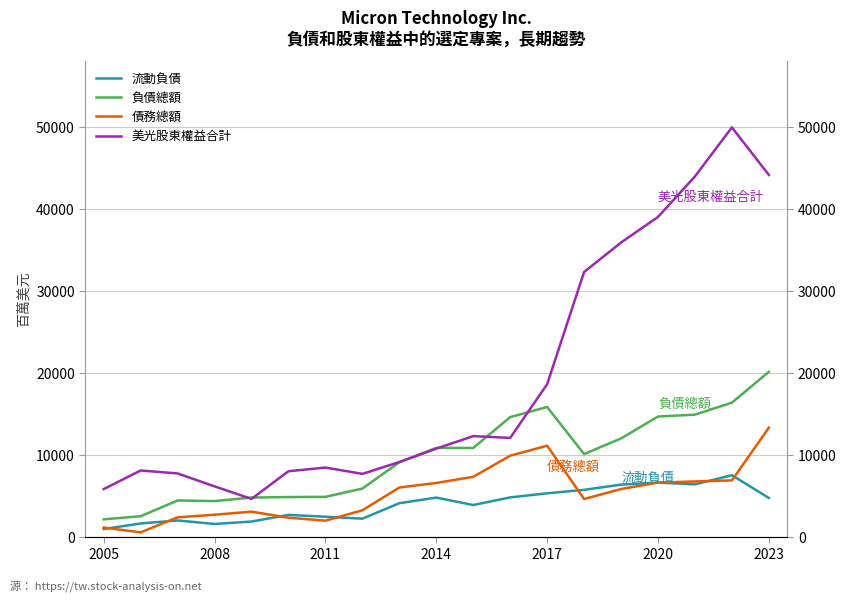

What is the difference between the maximum and second lowest values in the 流動負債 series?

5941